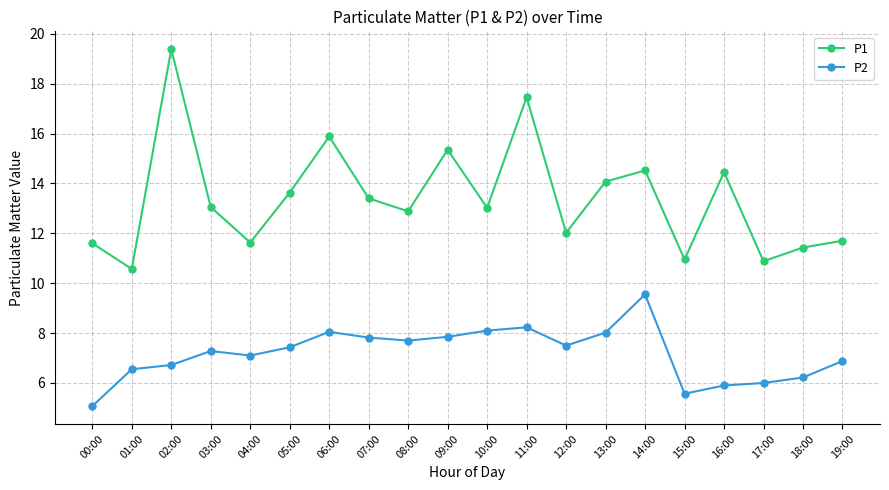

At which label does P1 first exceed 13?

02:00